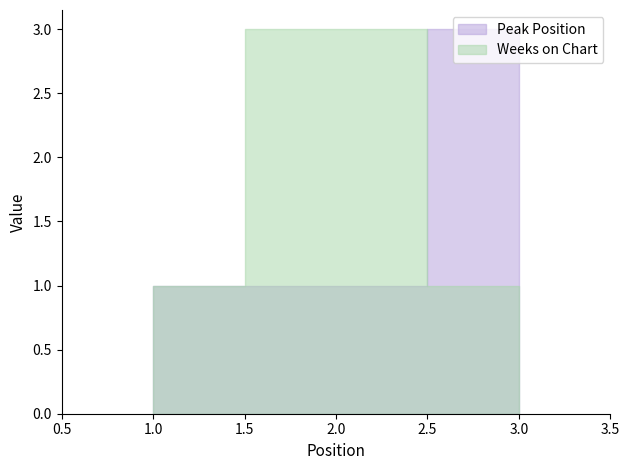

Is it true that Weeks on Chart equals 1 at 3?

True